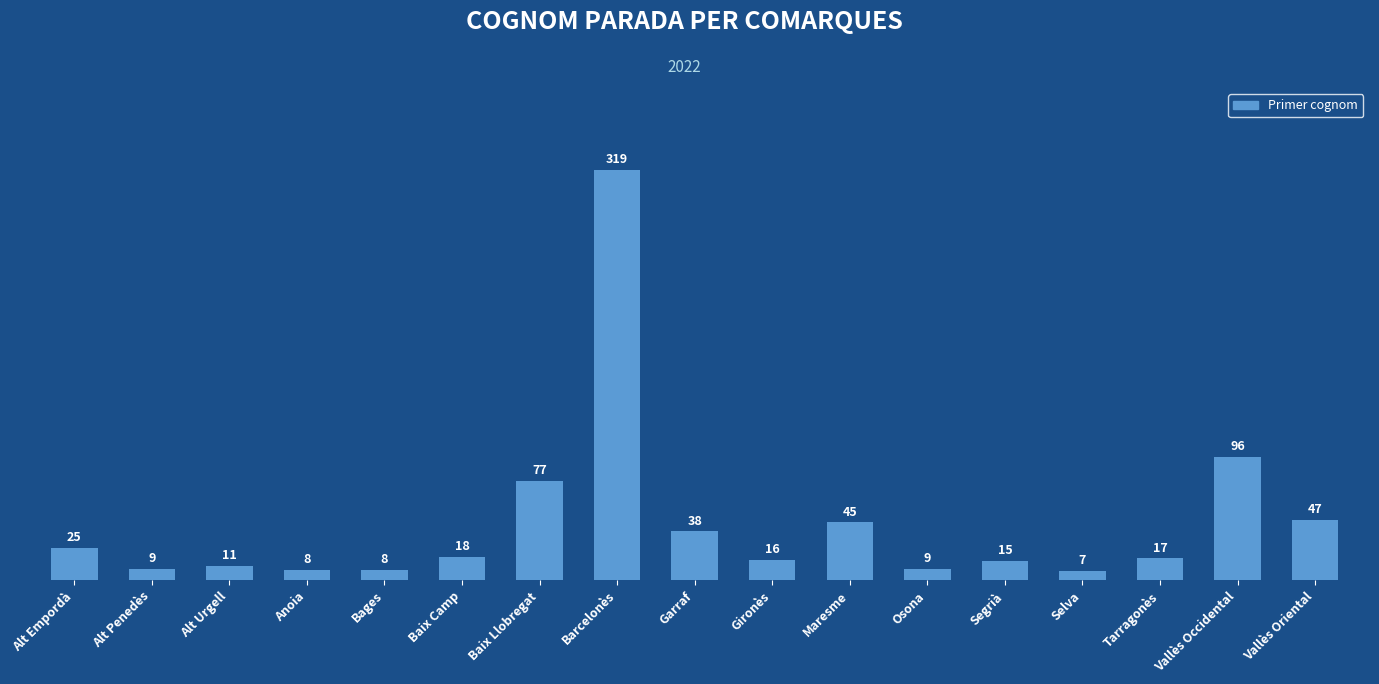

What is the label of the 16th bar from the right?

Alt Penedès